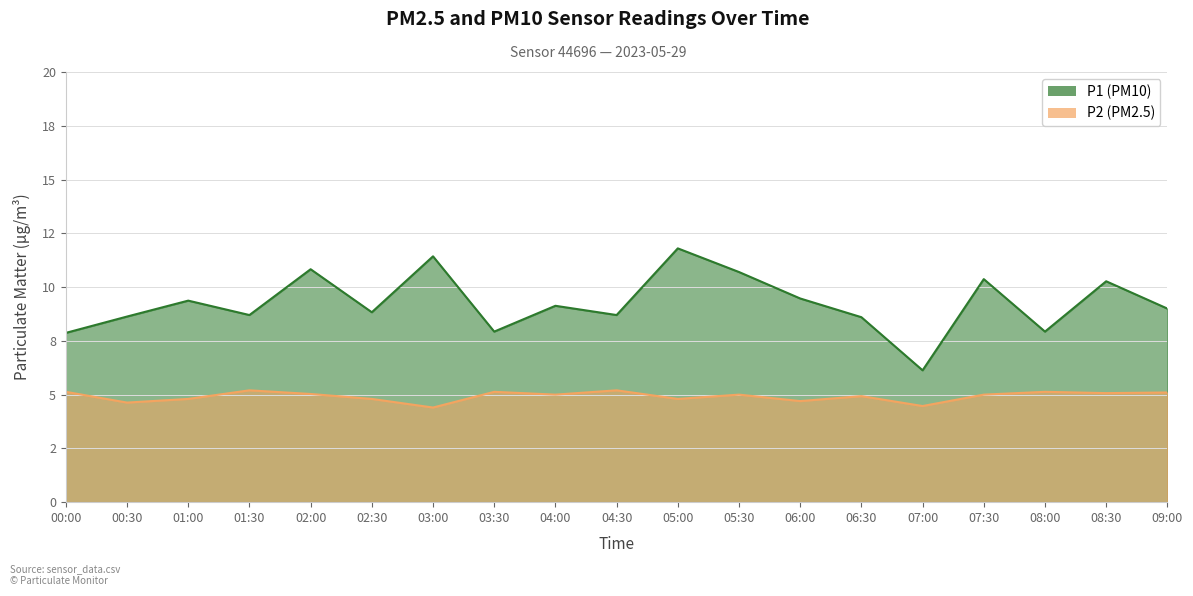

What is the difference between the maximum and second lowest values in the P2 series?

0.7